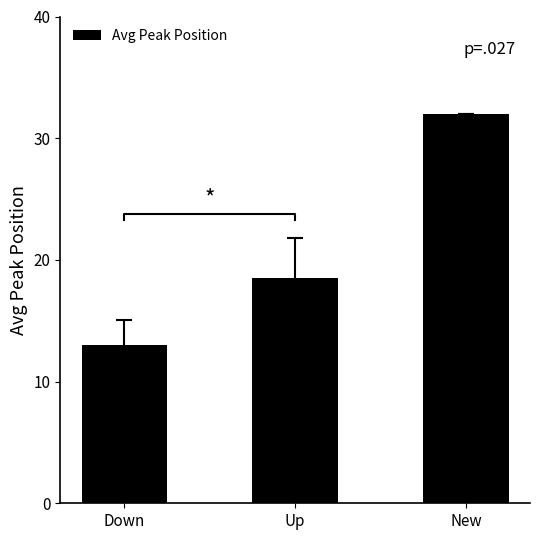

List the labels in order of value, smallest first.

Down, Up, New